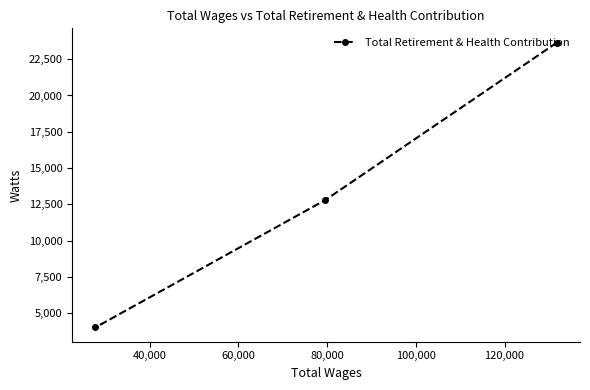

Reading left to right, transcribe all the data shown in this chart.

4012	12799	23647